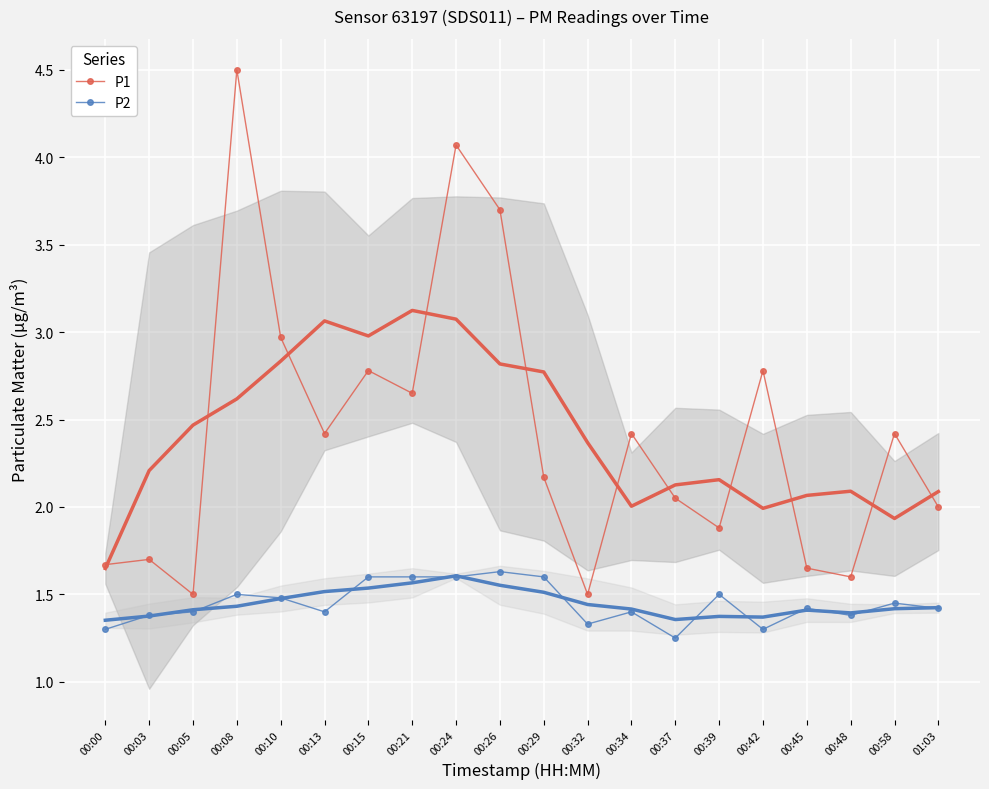

True or false: P2 and P1 intersect in this chart.

False